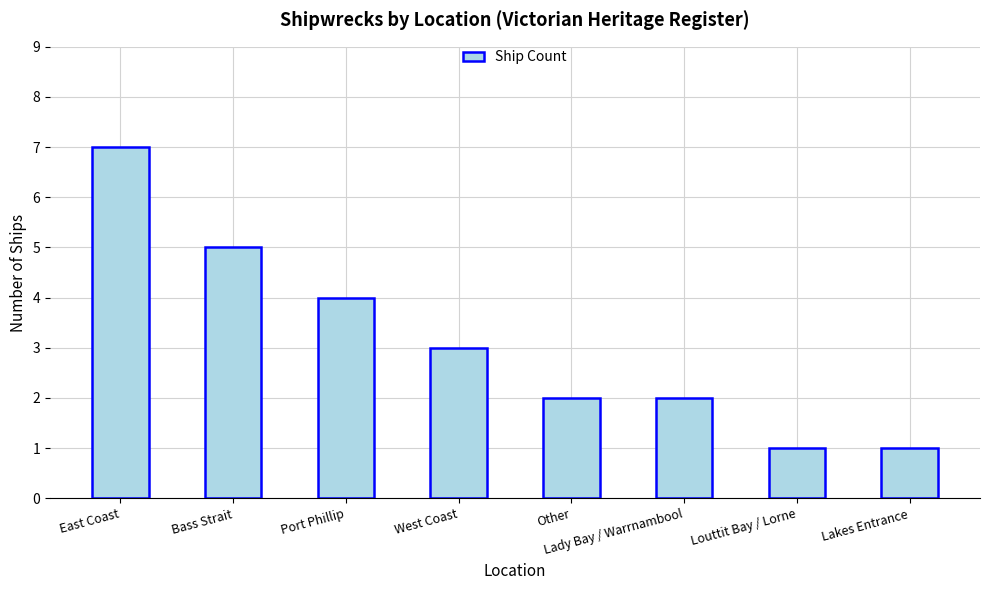

The chart shows a value of 3 at Port Phillip. True or false?

False